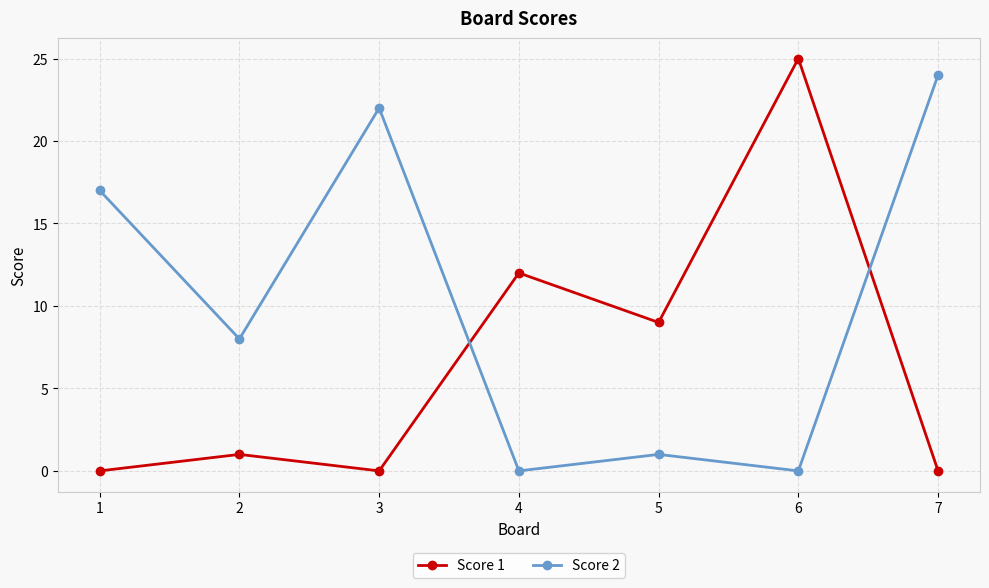

Which series has the largest total across all categories?

Score 2